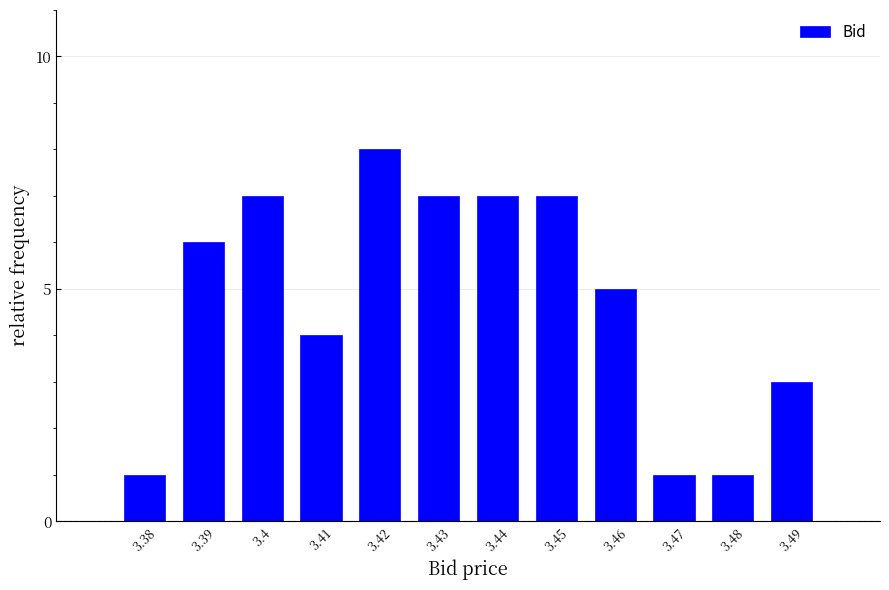

Reading left to right, list all the values displayed in this chart.

3.38=1	3.39=6	3.4=7	3.41=4	3.42=8	3.43=7	3.44=7	3.45=7	3.46=5	3.47=1	3.48=1	3.49=3